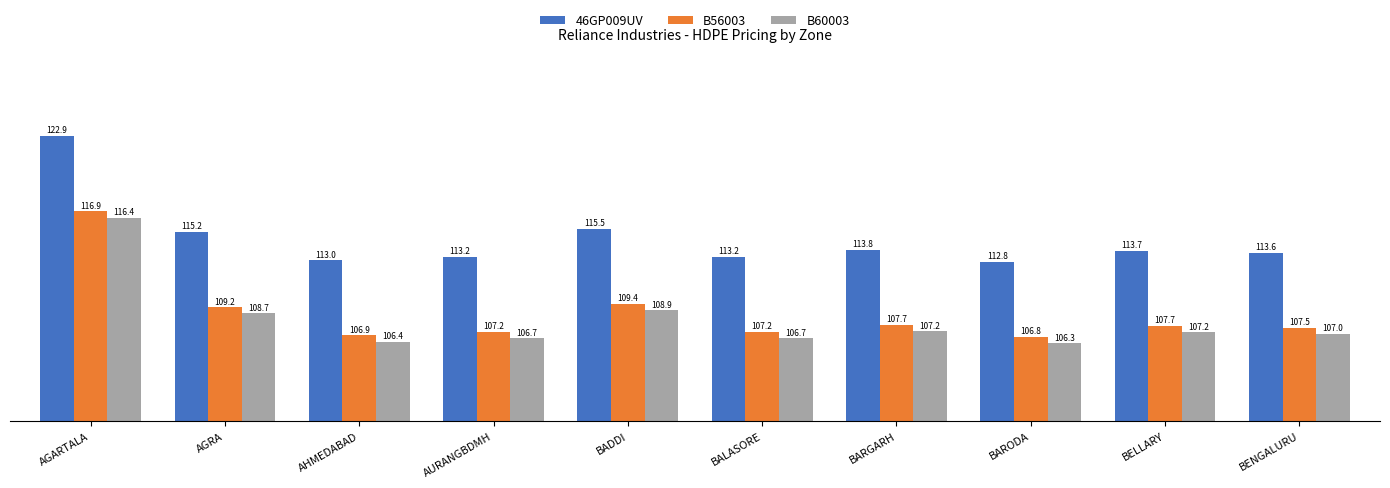

What is the difference between the highest and lowest values at AGRA?

6540